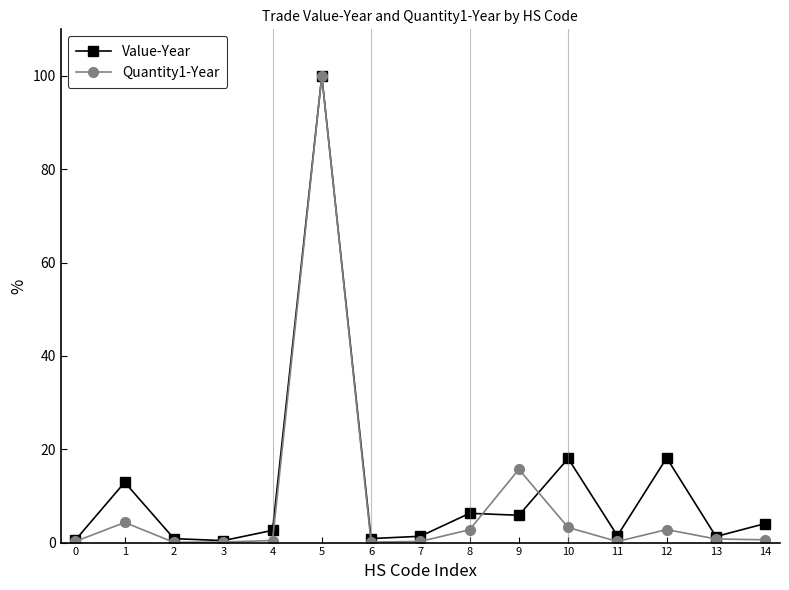

How many lines are shown in the chart?

2